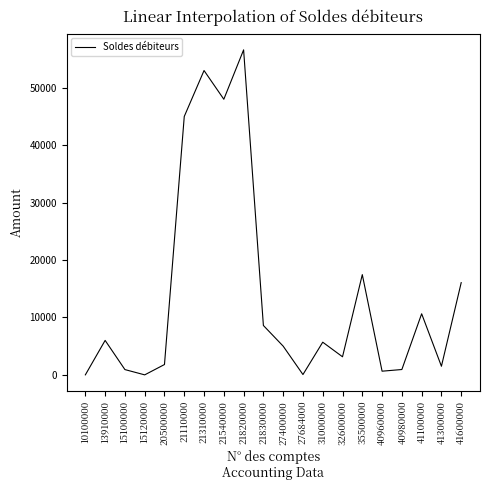

At which category does the chart reach its peak across all series?

21820000